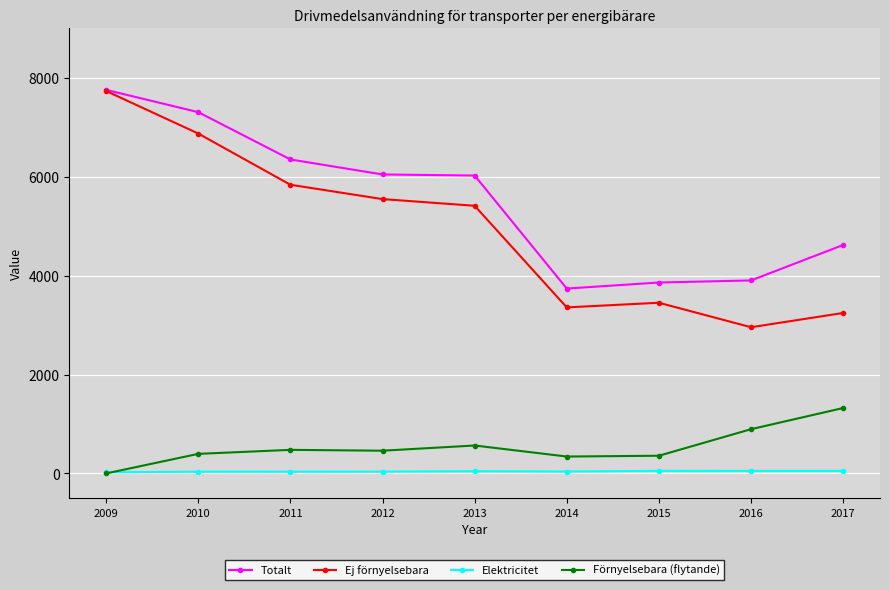

Which series has the largest total across all categories?

Totalt